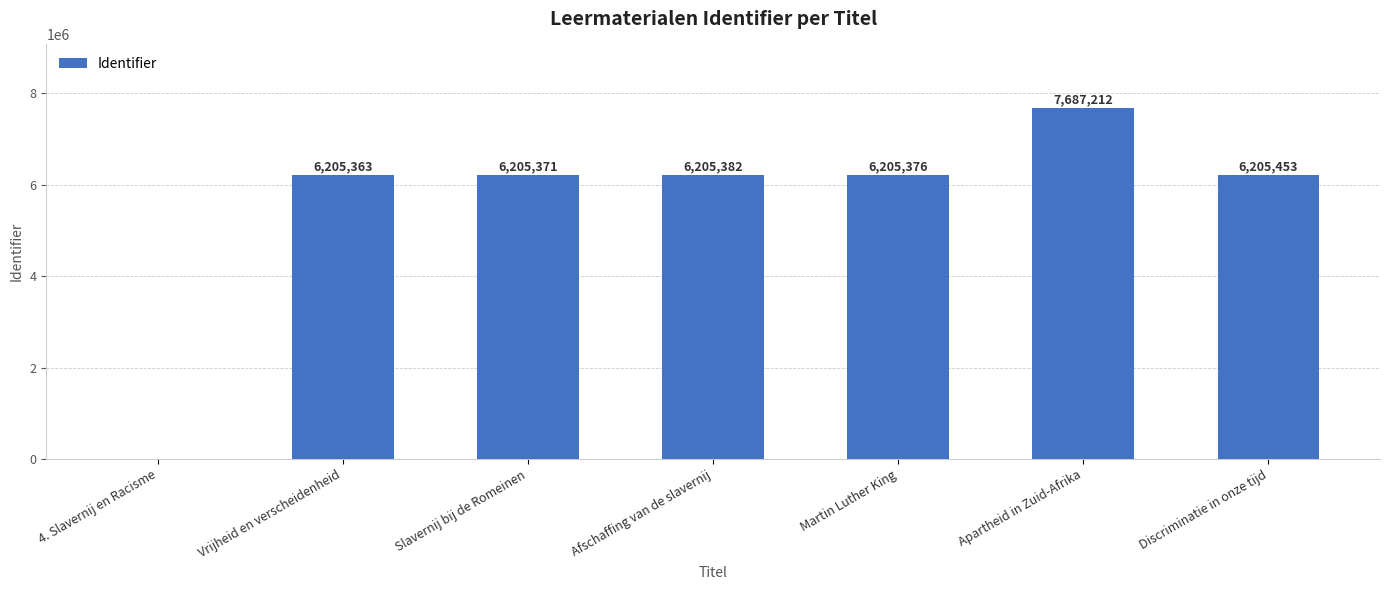

At which label does the data first exceed 6205376?

Afschaffing van de slavernij